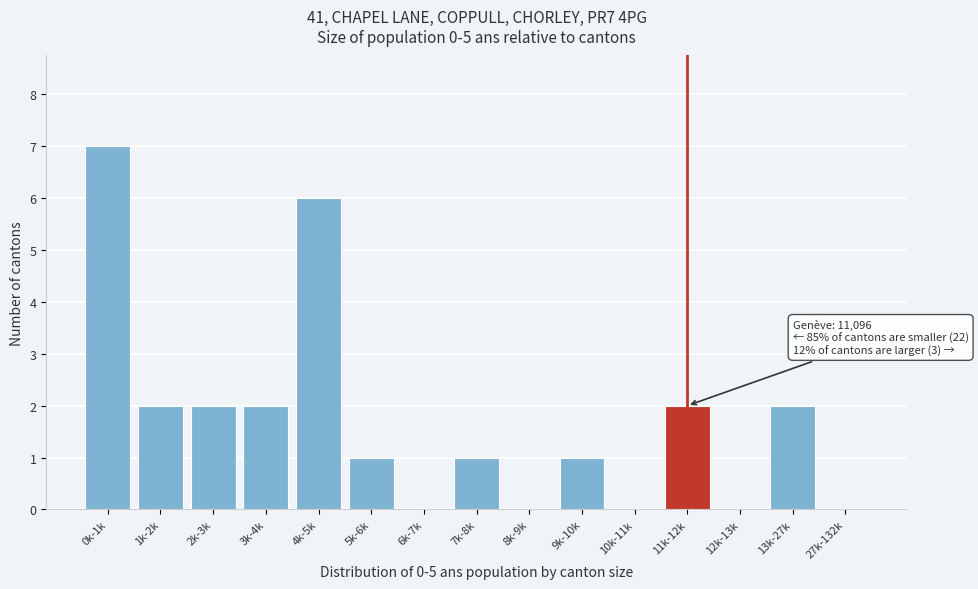

Reading left to right, what are all the values shown in this chart?

0k-1k=7	1k-2k=2	2k-3k=2	3k-4k=2	4k-5k=6	5k-6k=1	6k-7k=0	7k-8k=1	8k-9k=0	9k-10k=1	10k-11k=0	11k-12k=2	12k-13k=0	13k-27k=2	27k-132k=0